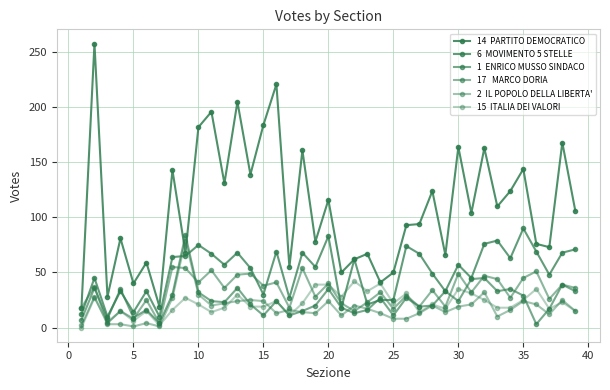

How many categories are shown in the chart?

39